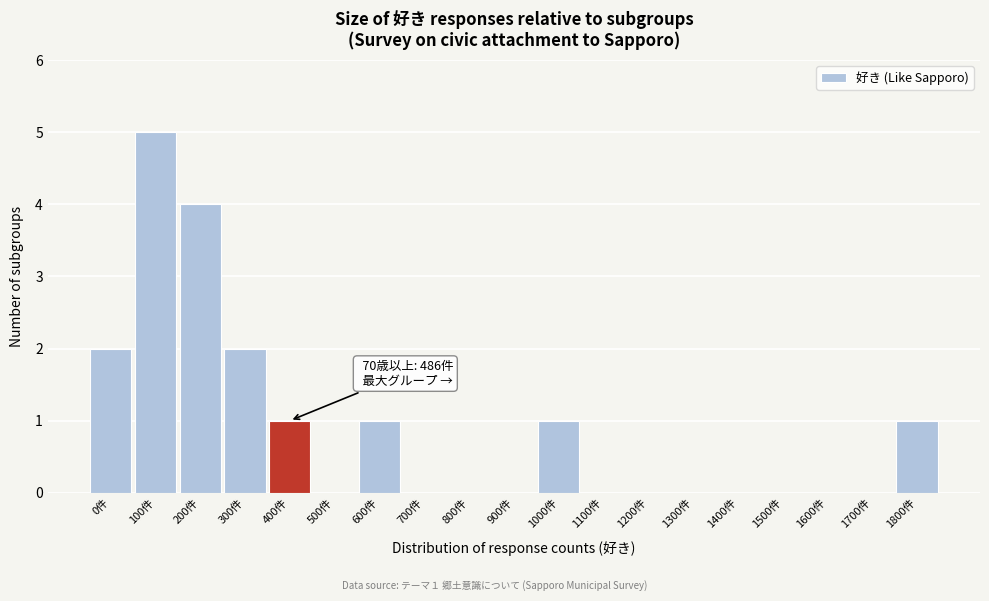

Reading left to right, transcribe all the data shown in this chart.

0件=2	100件=5	200件=4	300件=2	400件=1	500件=0	600件=1	700件=0	800件=0	900件=0	1000件=1	1100件=0	1200件=0	1300件=0	1400件=0	1500件=0	1600件=0	1700件=0	1800件=1